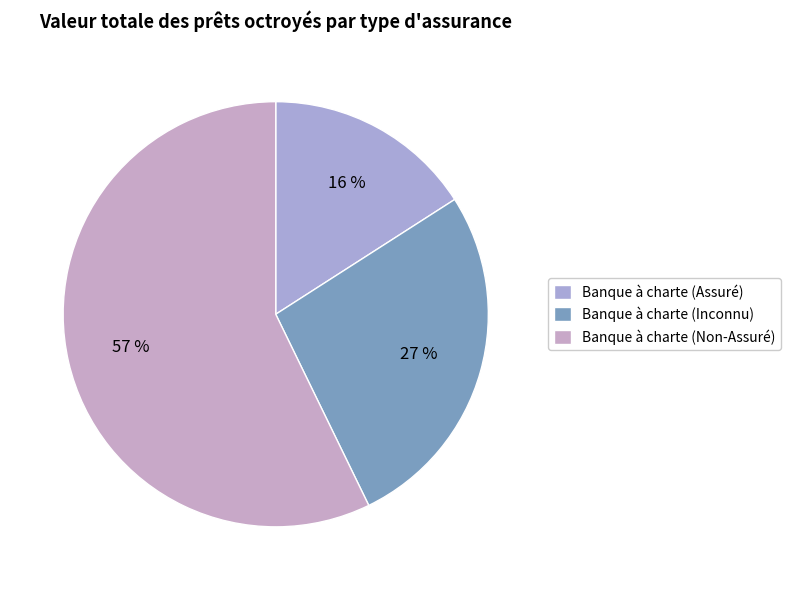

Which slice represents more than half of the pie?

Banque à charte (Non-Assuré)